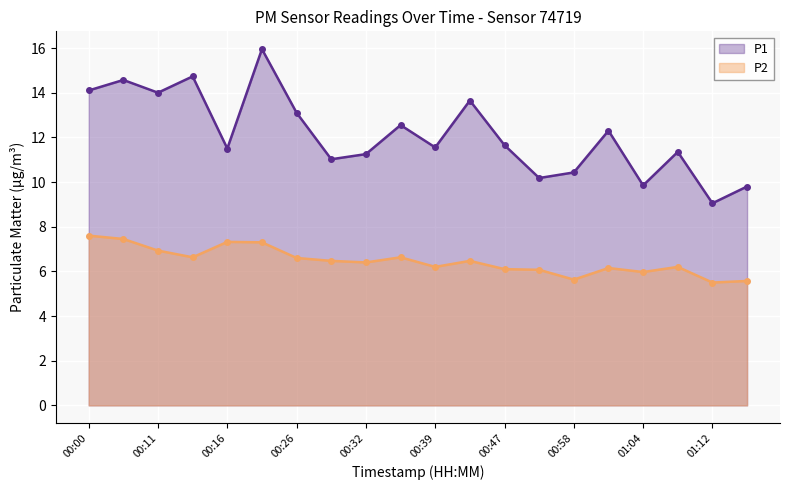

What is the difference between the second highest and minimum values in the P1 series?

5.7